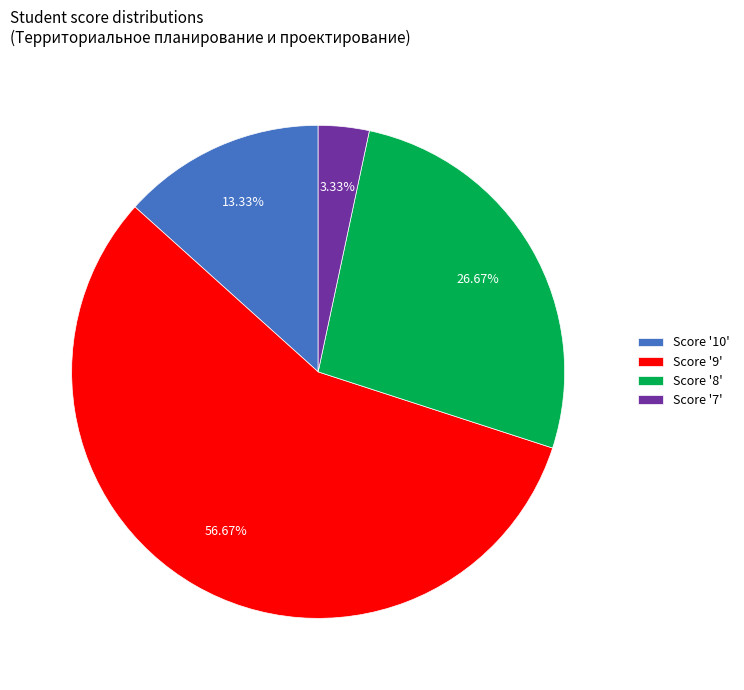

Do Score '7' and Score '8' together represent more than half of the pie?

No